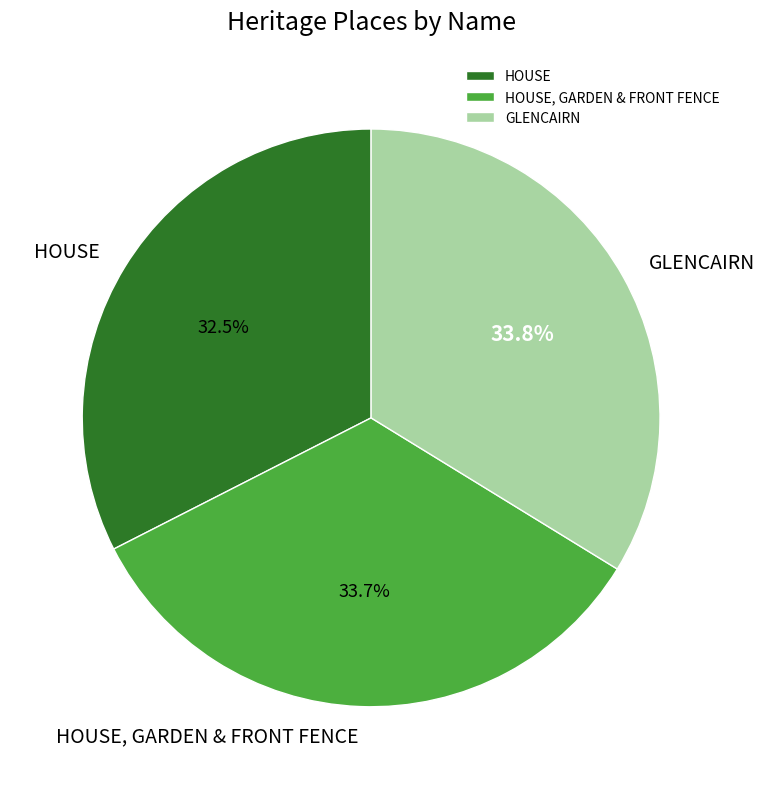

Does HOUSE, GARDEN & FRONT FENCE represent more than half of the total?

No